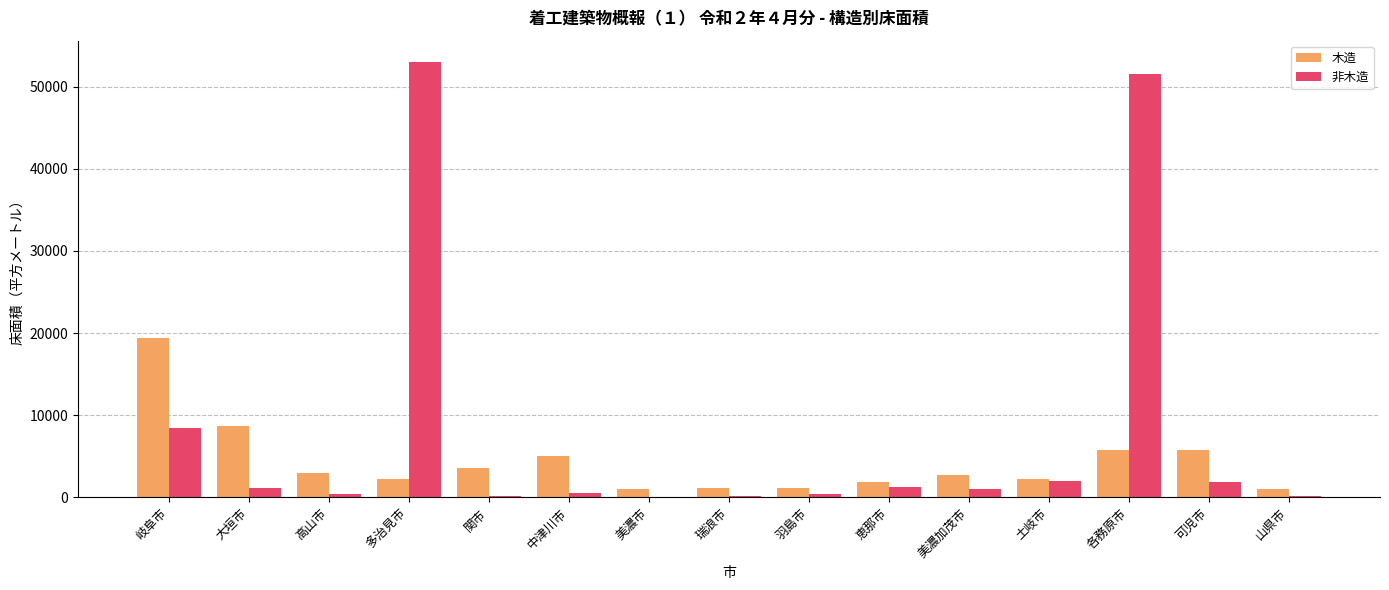

Which label corresponds to the largest value in the chart?

多治見市